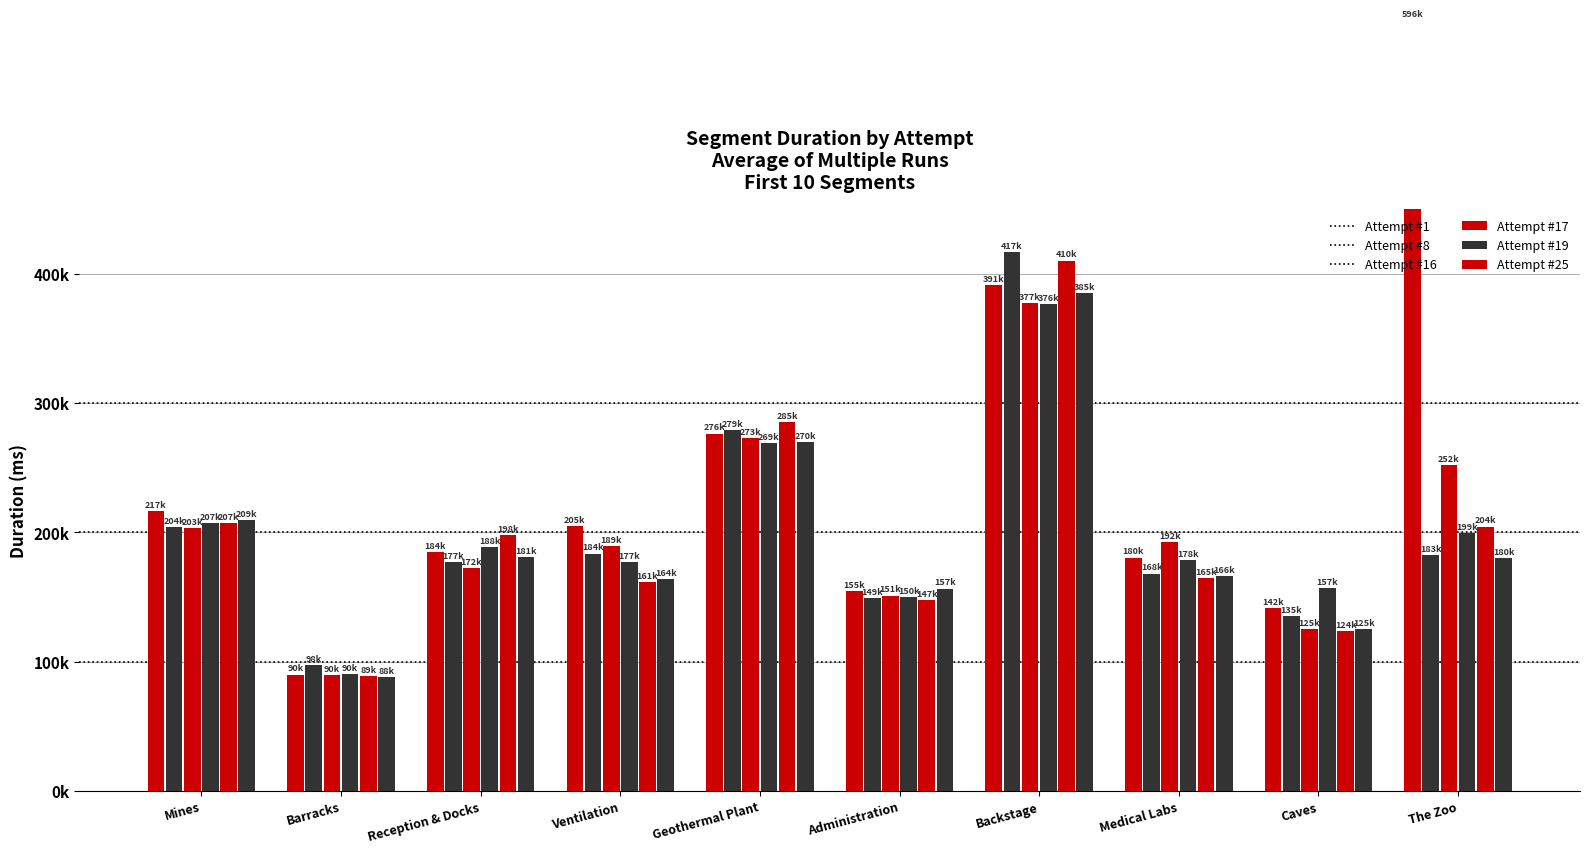

What is the approximate value of Attempt #19 at Geothermal Plant, to the nearest 100?

285200